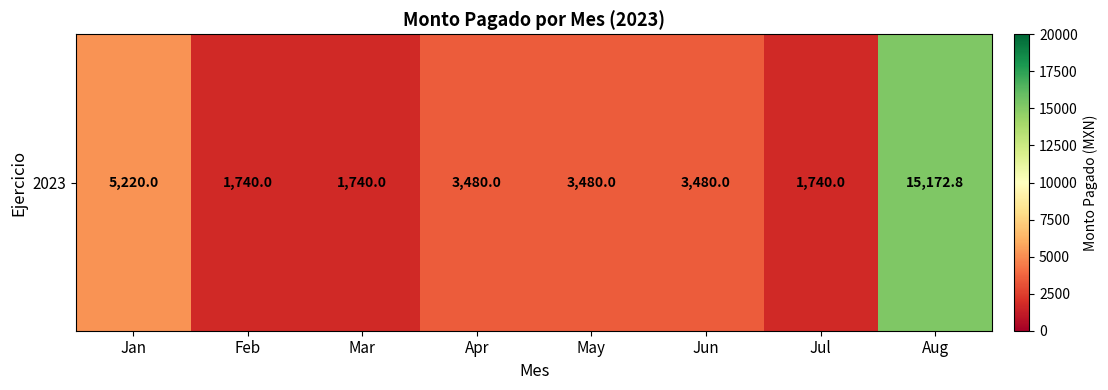

At which label is the value closest to 8456?

Jan